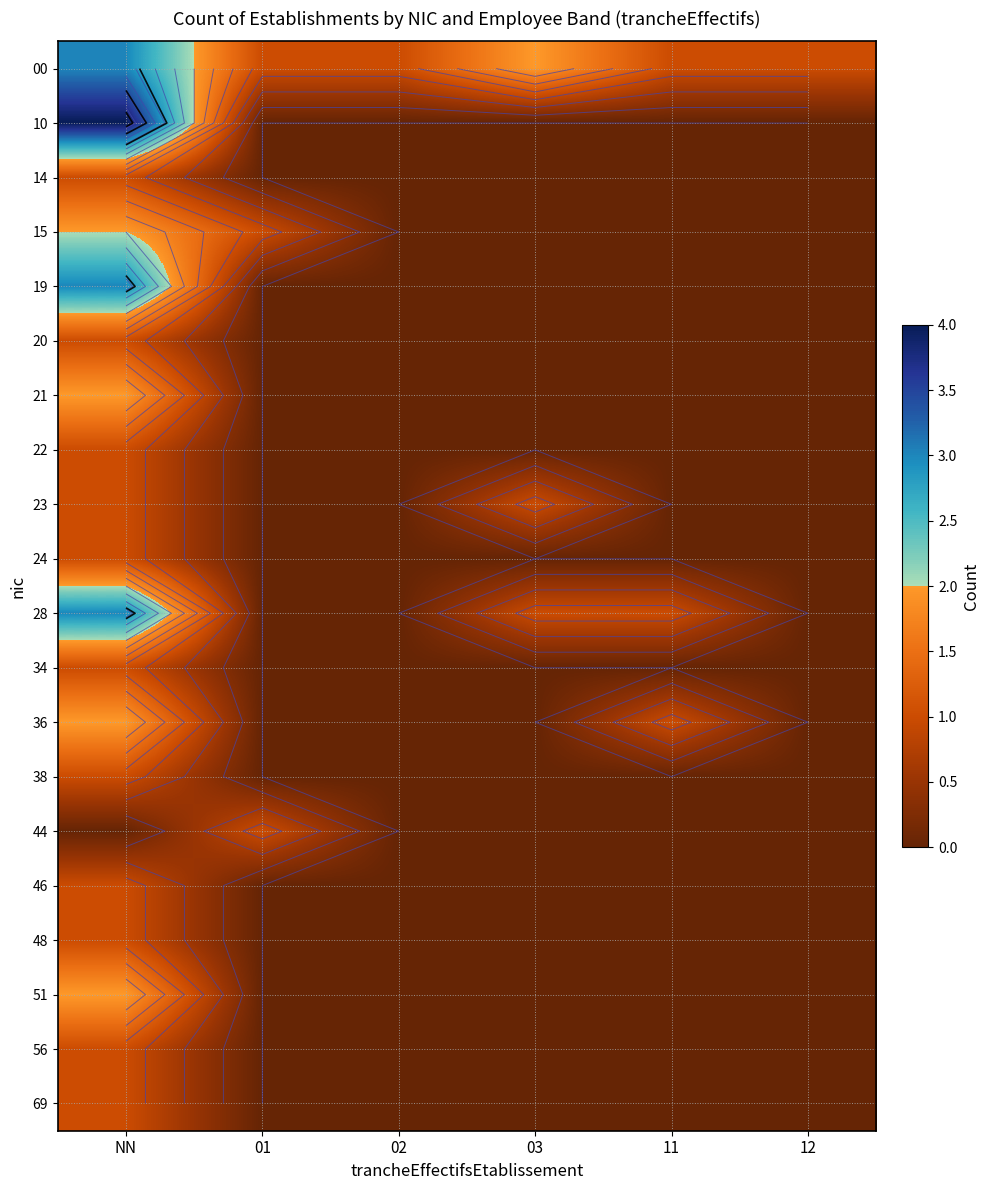

Between 03 and 02, which is larger?

03